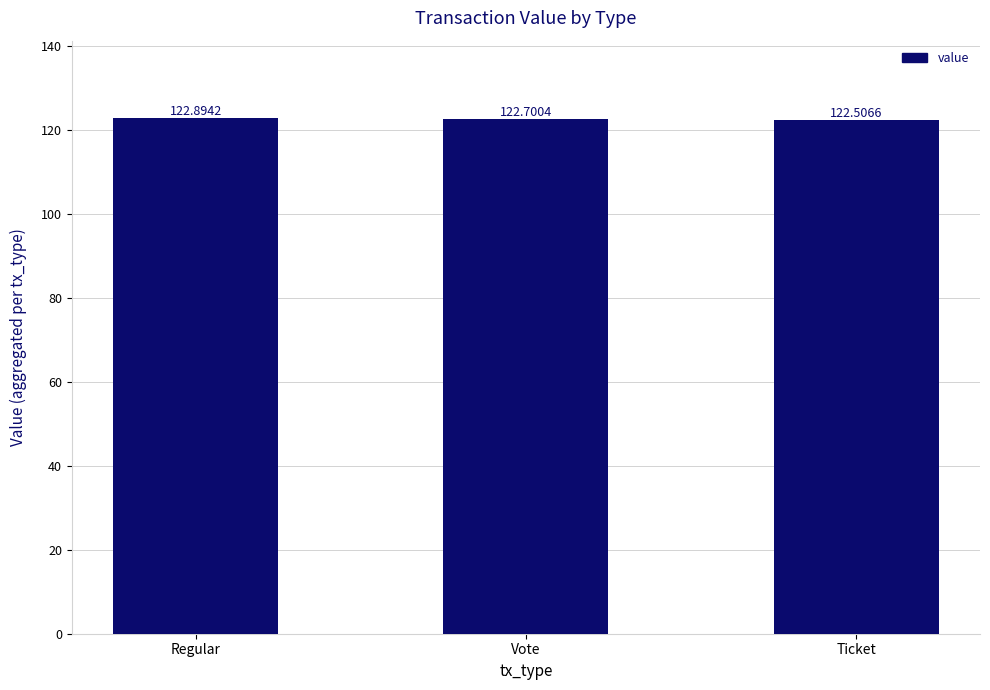

Between Vote and Regular, which is larger?

Regular